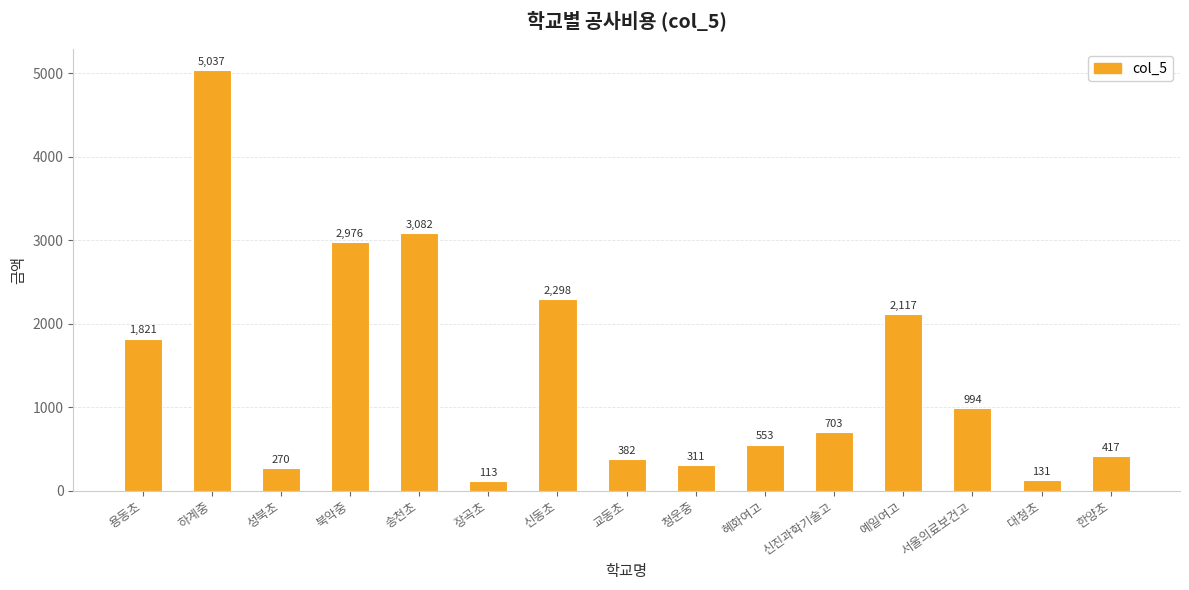

What is the ratio of the value at 예일여고 to the value at 청운중?

6.8